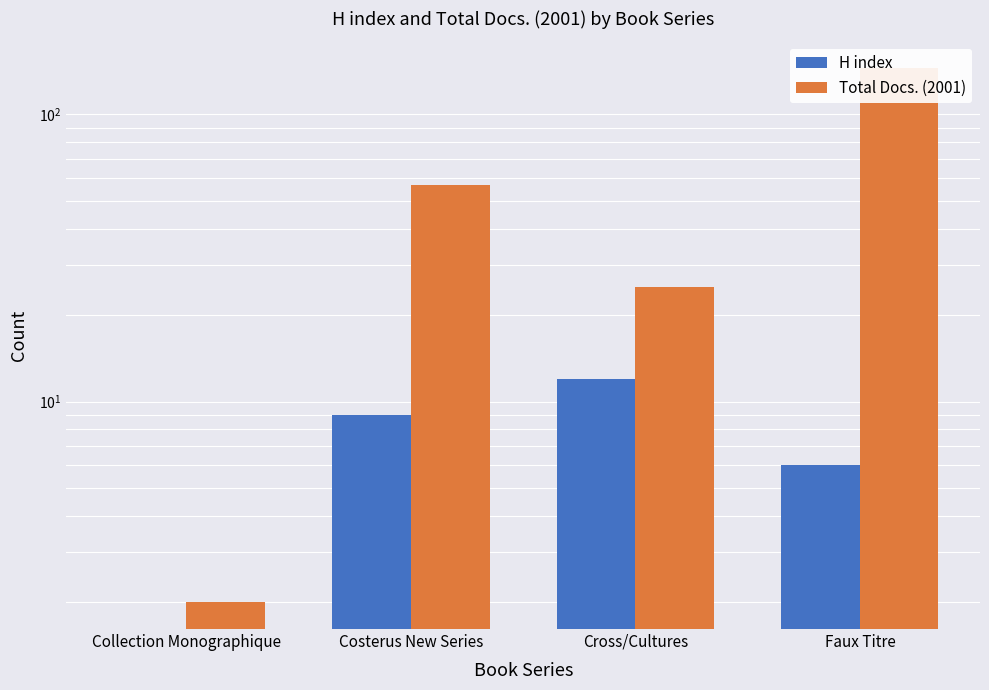

Between Cross/Cultures and Faux Titre, which series saw the biggest shift?

Total Docs. (2001)